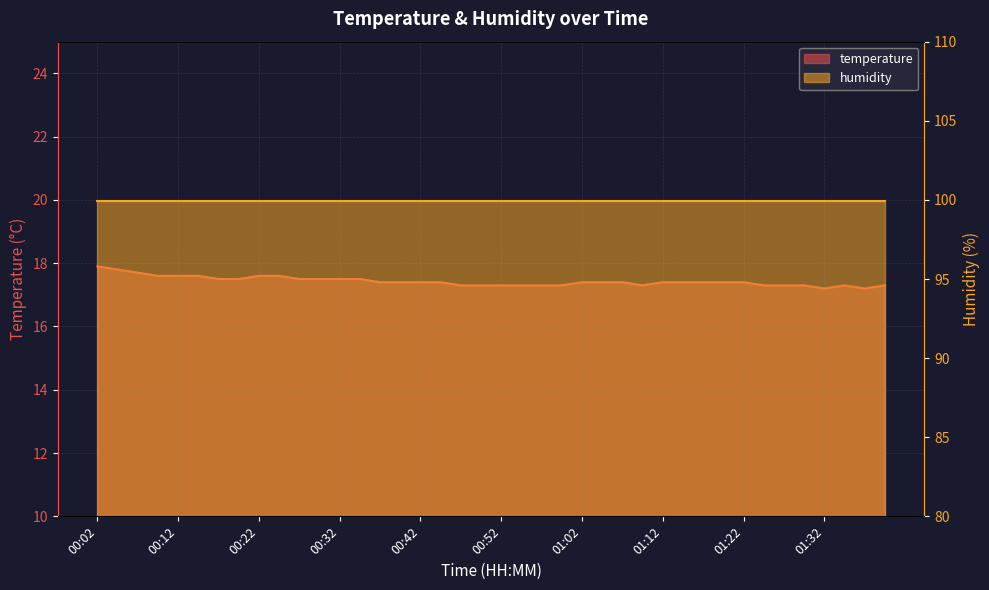

Which category has the highest value across all series?

00:02